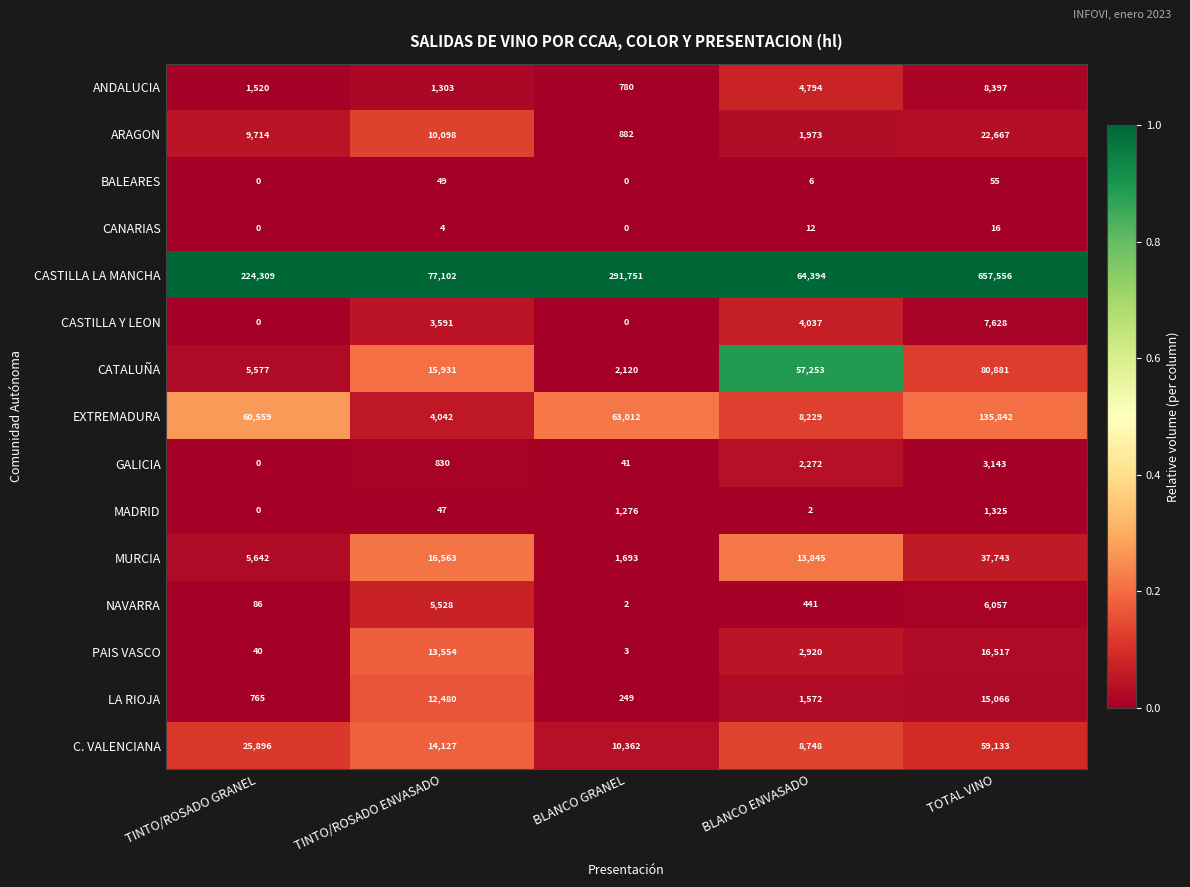

Which series has the largest total across all categories?

CASTILLA LA MANCHA